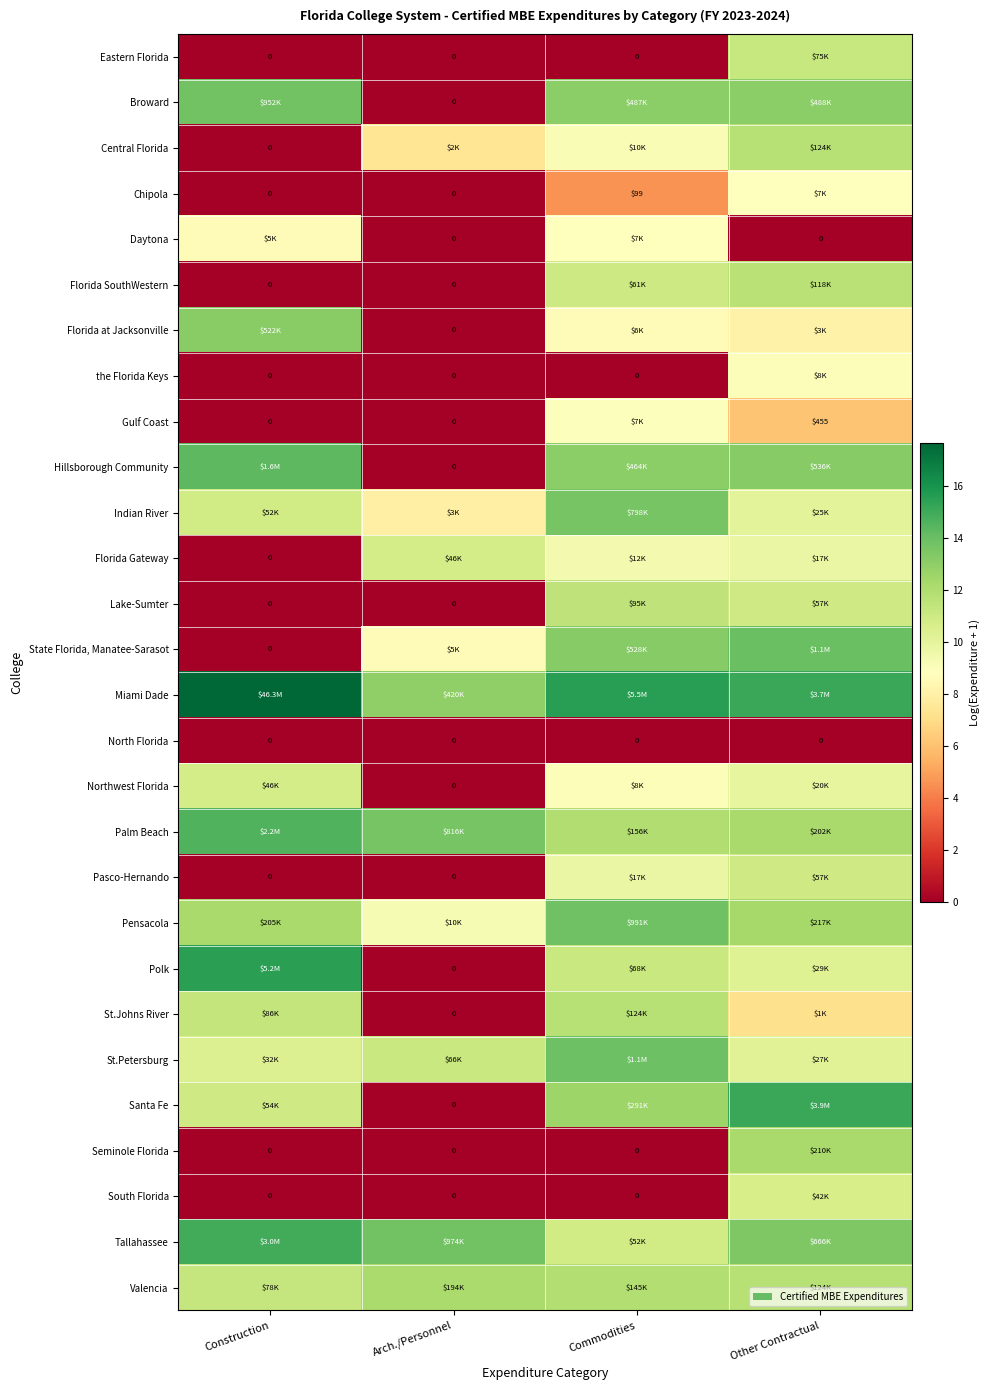

At which category is the sum across all series the highest?

Other Contractual